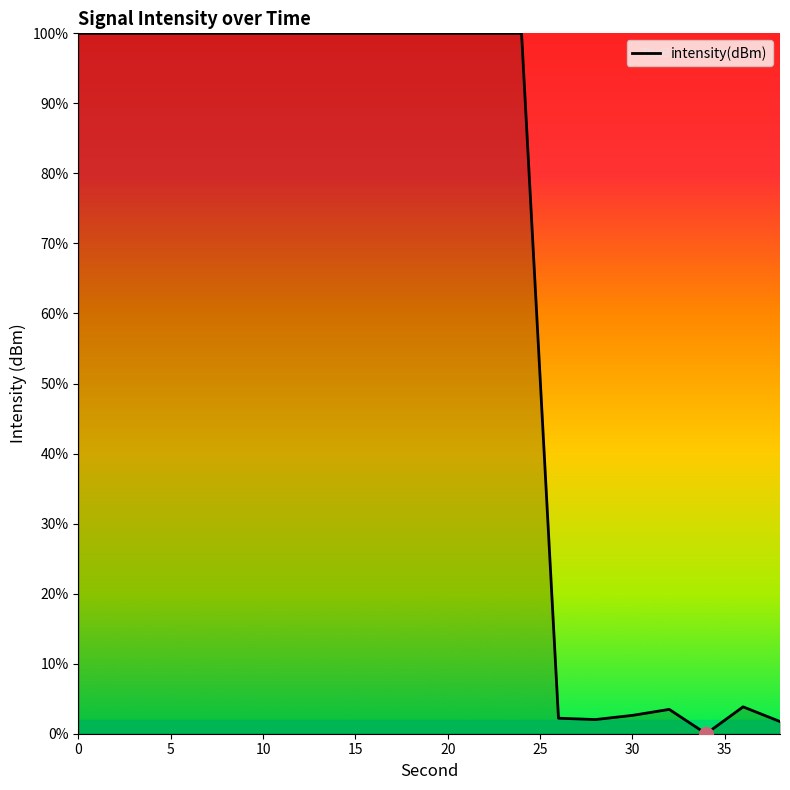

What is the difference between the maximum and minimum values?

100.0